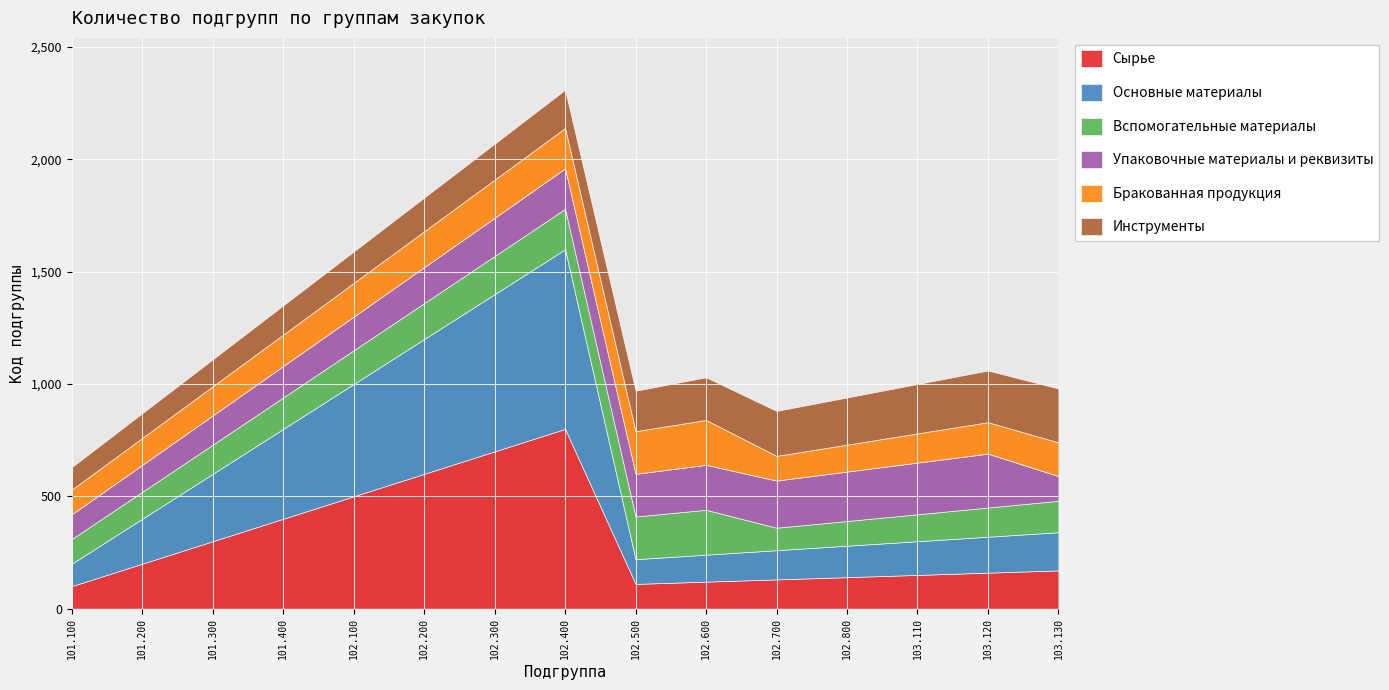

At which category does Вспомогательные материалы reach its first local valley?

102.700